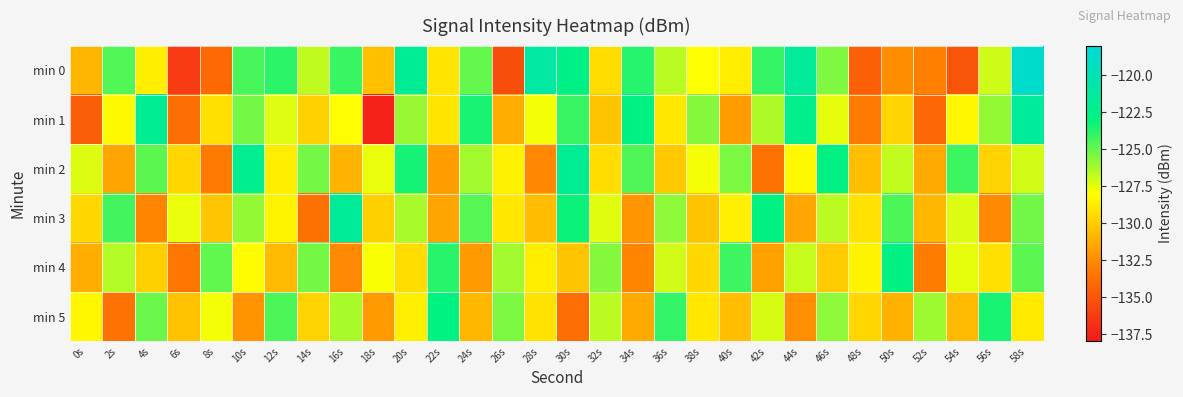

Reading left to right, transcribe all the data shown in this chart.

min 0: 0s=-130.8	2s=-124.6	4s=-128.6	6s=-136.4	8s=-134.1	10s=-124.4	12s=-123.9	14s=-126.8	16s=-124.1	18s=-130.4	20s=-121.8	22s=-129.0	24s=-125.0	26s=-135.4	28s=-121.0	30s=-122.7	32s=-129.3	34s=-123.8	36s=-126.6	38s=-128.0	40s=-128.7	42s=-124.0	44s=-121.6	46s=-125.5	48s=-134.5	50s=-132.4	52s=-132.9	54s=-135.1	56s=-127.0	58s=-118.7
min 1: 0s=-134.6	2s=-128.2	4s=-122.0	6s=-133.8	8s=-129.2	10s=-125.3	12s=-127.3	14s=-129.8	16s=-128.1	18s=-137.6	20s=-126.0	22s=-129.0	24s=-123.5	26s=-131.2	28s=-127.8	30s=-124.1	32s=-130.3	34s=-122.7	36s=-128.9	38s=-125.6	40s=-131.8	42s=-126.4	44s=-122.3	46s=-127.5	48s=-133.2	50s=-129.7	52s=-134.1	54s=-128.3	56s=-125.9	58s=-121.4
min 2: 0s=-127.3	2s=-131.5	4s=-124.8	6s=-129.6	8s=-133.2	10s=-122.1	12s=-128.7	14s=-125.3	16s=-130.9	18s=-127.6	20s=-123.4	22s=-131.8	24s=-126.2	26s=-128.5	28s=-132.7	30s=-121.9	32s=-129.3	34s=-124.6	36s=-130.1	38s=-127.8	40s=-125.4	42s=-133.6	44s=-128.2	46s=-122.7	48s=-130.5	50s=-126.8	52s=-131.3	54s=-124.2	56s=-129.7	58s=-127.1
min 3: 0s=-129.5	2s=-124.3	4s=-132.8	6s=-127.6	8s=-130.2	10s=-125.9	12s=-128.4	14s=-133.7	16s=-121.6	18s=-129.8	20s=-126.3	22s=-131.5	24s=-124.7	26s=-128.9	28s=-130.6	30s=-123.2	32s=-127.4	34s=-132.1	36s=-125.8	38s=-130.3	40s=-128.6	42s=-122.9	44s=-131.4	46s=-126.7	48s=-129.1	50s=-124.5	52s=-130.8	54s=-127.3	56s=-132.6	58s=-125.2
min 4: 0s=-131.2	2s=-126.5	4s=-129.8	6s=-133.4	8s=-124.9	10s=-128.1	12s=-130.7	14s=-125.3	16s=-132.6	18s=-127.9	20s=-129.4	22s=-123.8	24s=-131.9	26s=-126.2	28s=-128.7	30s=-130.3	32s=-125.6	34s=-132.8	36s=-127.1	38s=-129.5	40s=-124.2	42s=-131.6	44s=-126.9	46s=-130.0	48s=-128.4	50s=-122.7	52s=-133.1	54s=-127.5	56s=-129.2	58s=-124.8
min 5: 0s=-128.3	2s=-133.6	4s=-125.1	6s=-130.4	8s=-127.8	10s=-132.2	12s=-124.5	14s=-129.7	16s=-126.3	18s=-131.9	20s=-128.6	22s=-123.0	24s=-130.8	26s=-125.4	28s=-129.1	30s=-133.8	32s=-126.7	34s=-131.3	36s=-124.0	38s=-128.9	40s=-130.5	42s=-127.2	44s=-132.4	46s=-125.8	48s=-129.6	50s=-131.0	52s=-126.1	54s=-130.7	56s=-123.5	58s=-128.8